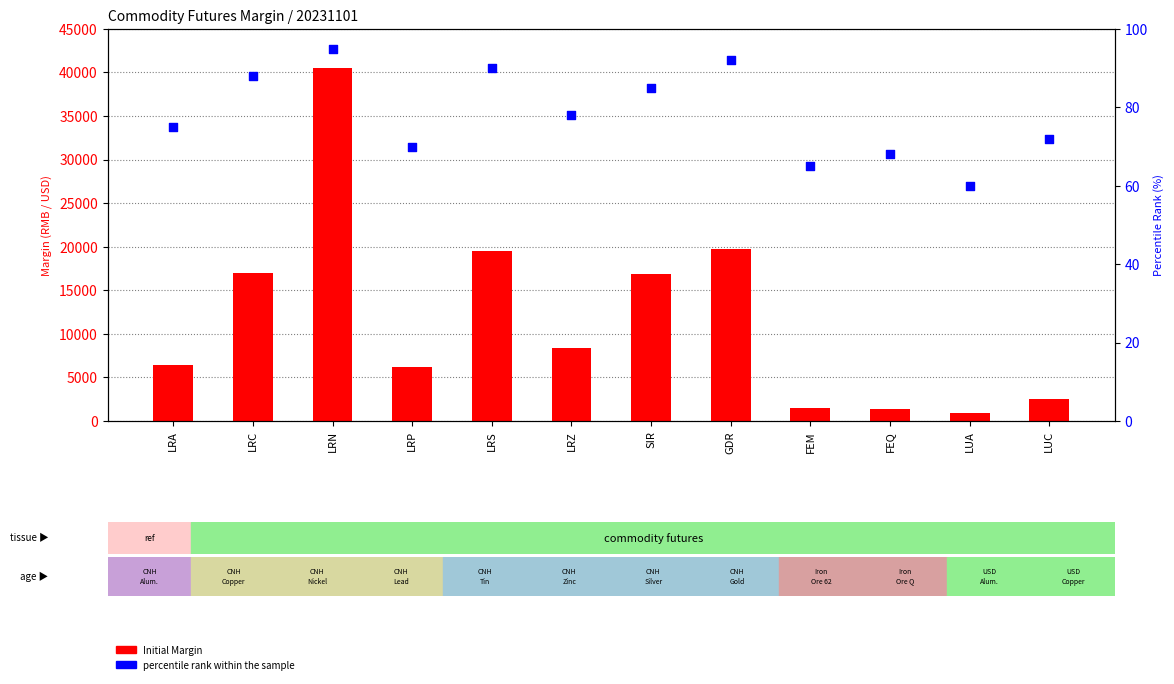

Which series contains the lowest Y value?

percentile rank within the sample